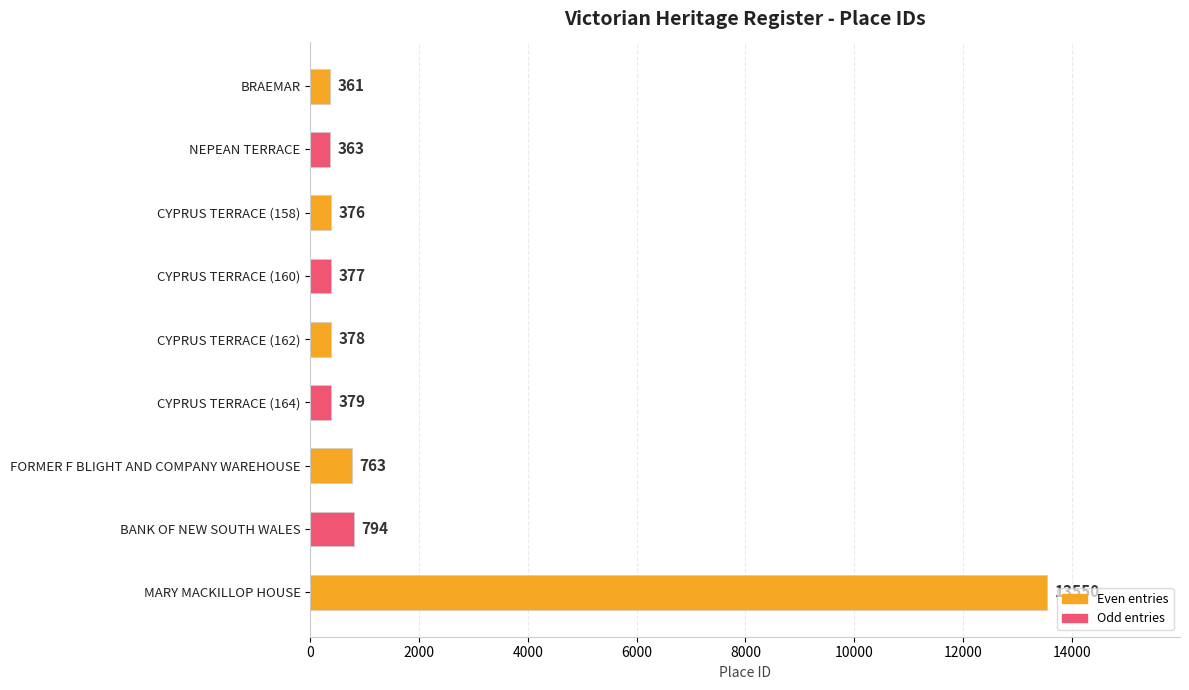

What is the difference between the maximum and second lowest values?

13187